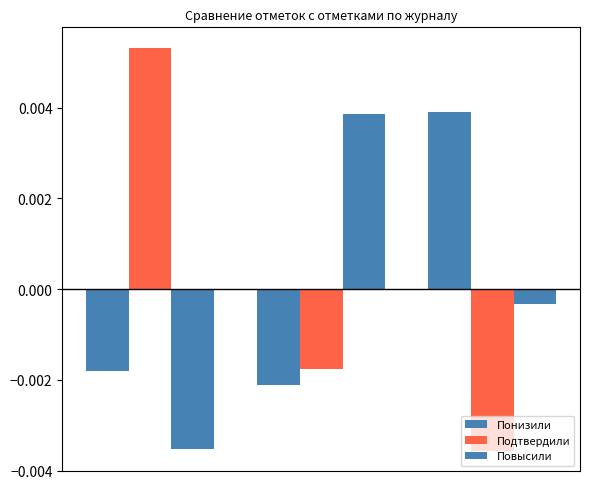

Which series has the largest total across all categories?

Понизили